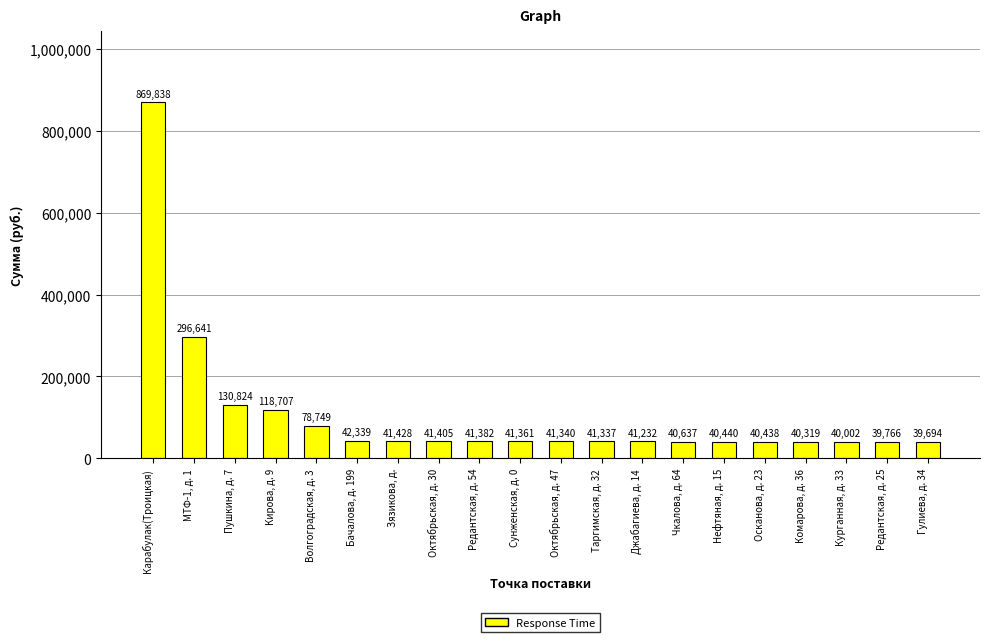

What position from the left is Редантская, д. 25?

19